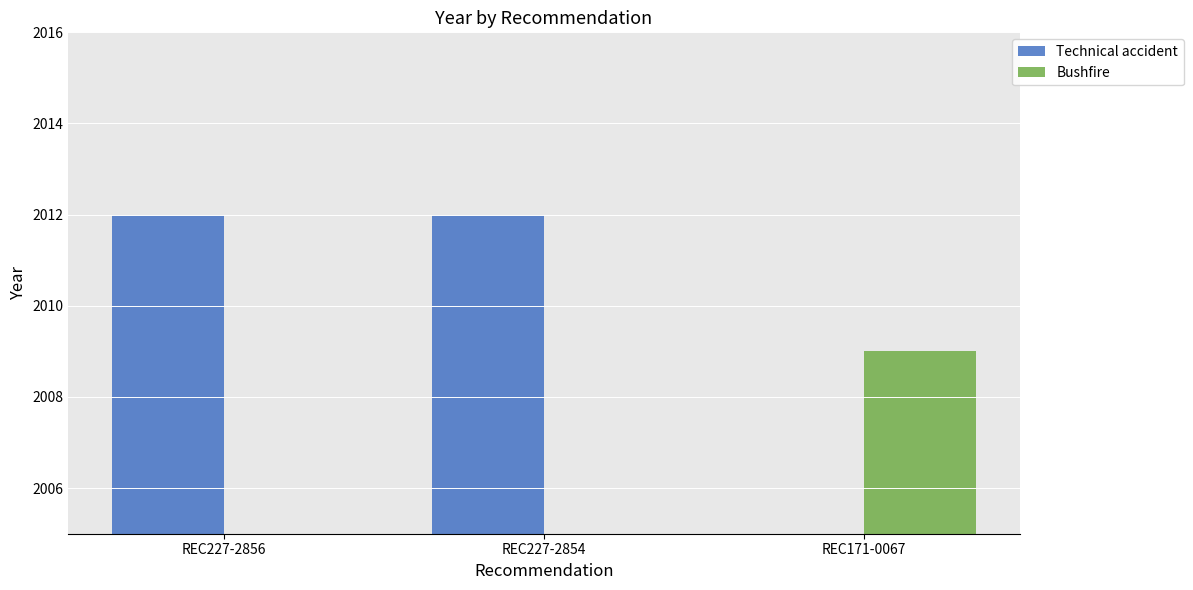

Is it true that Technical accident equals 2012 at REC227-2854?

True